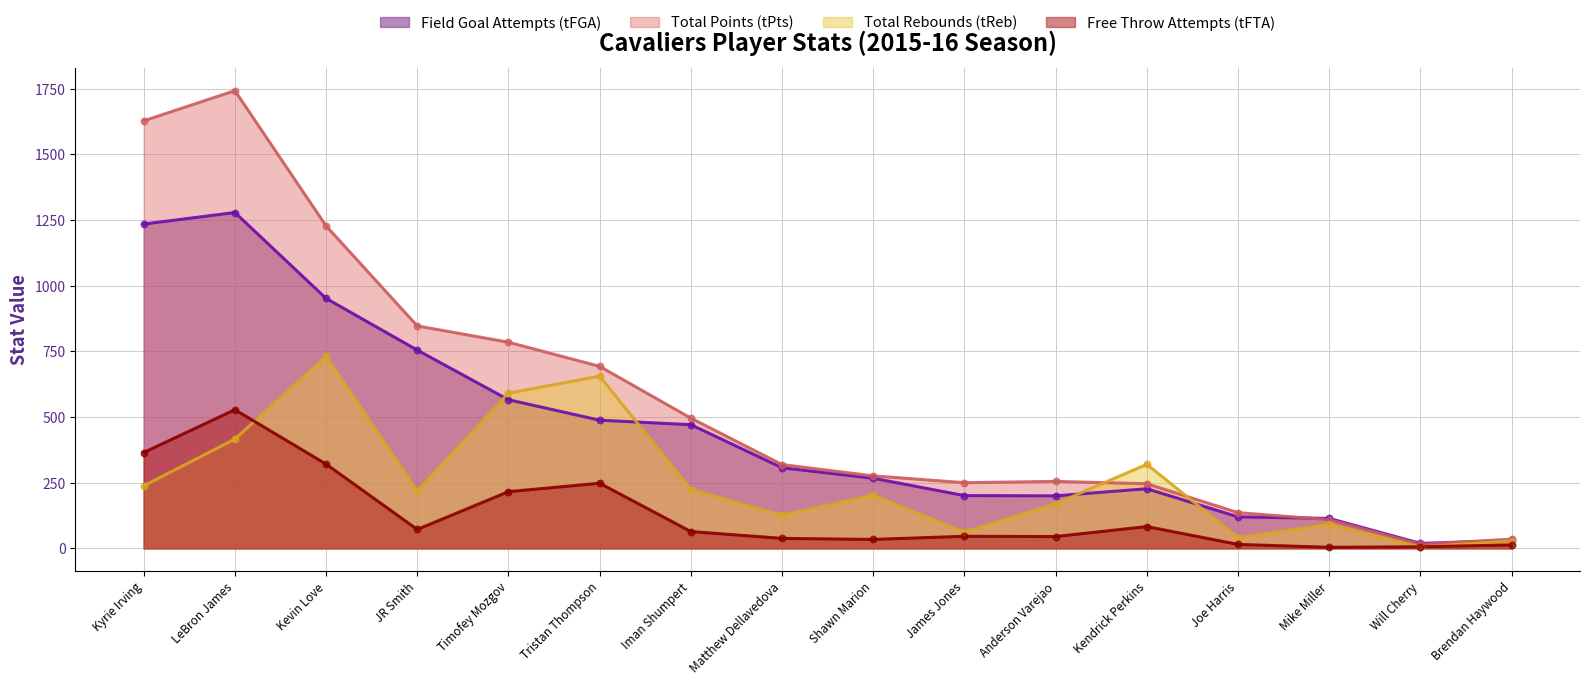

Is the value of tPts at Tristan Thompson greater than the value of tReb at Kevin Love?

No